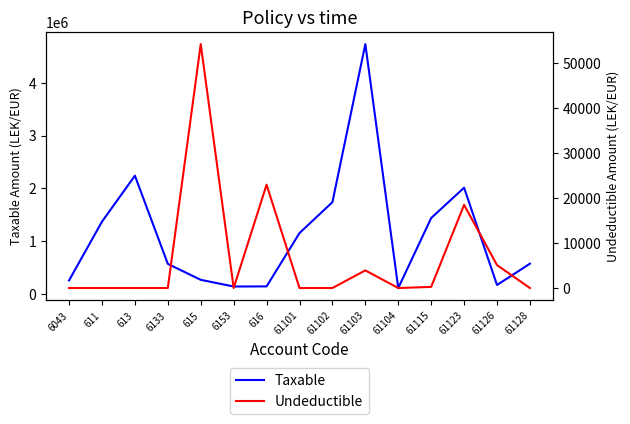

The value of Taxable at 6133 is 342617.1. True or false?

False